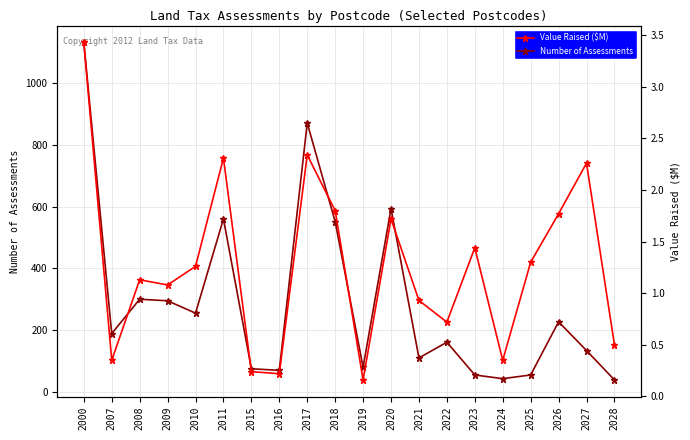

Reading left to right, what are all the values shown in this chart?

Number of Assessments: 2000=1131.0	2007=189.0	2008=300.0	2009=295.0	2010=255.0	2011=560.0	2015=75.0	2016=70.0	2017=870.0	2018=551.0	2019=80.0	2020=593.0	2021=110.0	2022=161.0	2023=55.0	2024=43.0	2025=55.0	2026=227.0	2027=134.0	2028=39.0
Value Raised ($M): 2000=3.4	2007=0.3	2008=1.1	2009=1.1	2010=1.3	2011=2.3	2015=0.2	2016=0.2	2017=2.3	2018=1.8	2019=0.2	2020=1.7	2021=0.9	2022=0.7	2023=1.4	2024=0.3	2025=1.3	2026=1.8	2027=2.3	2028=0.5